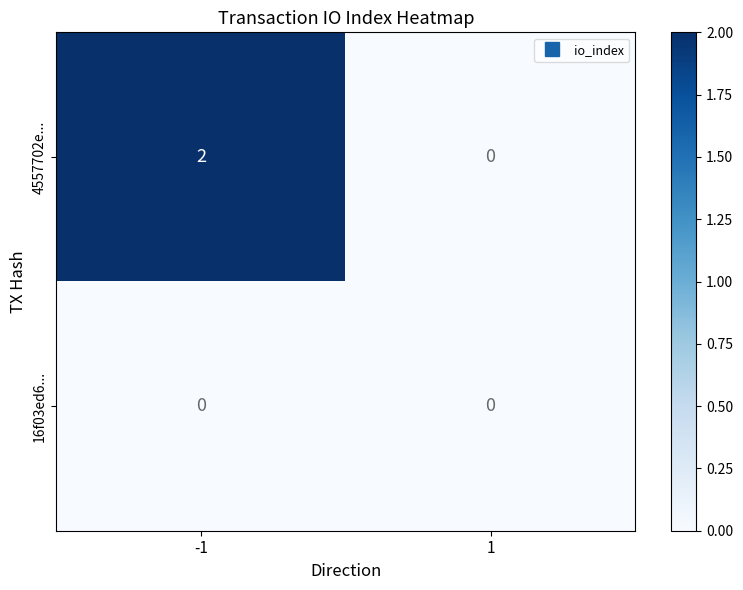

Is it true that 4557702e... equals 0 at 1?

True